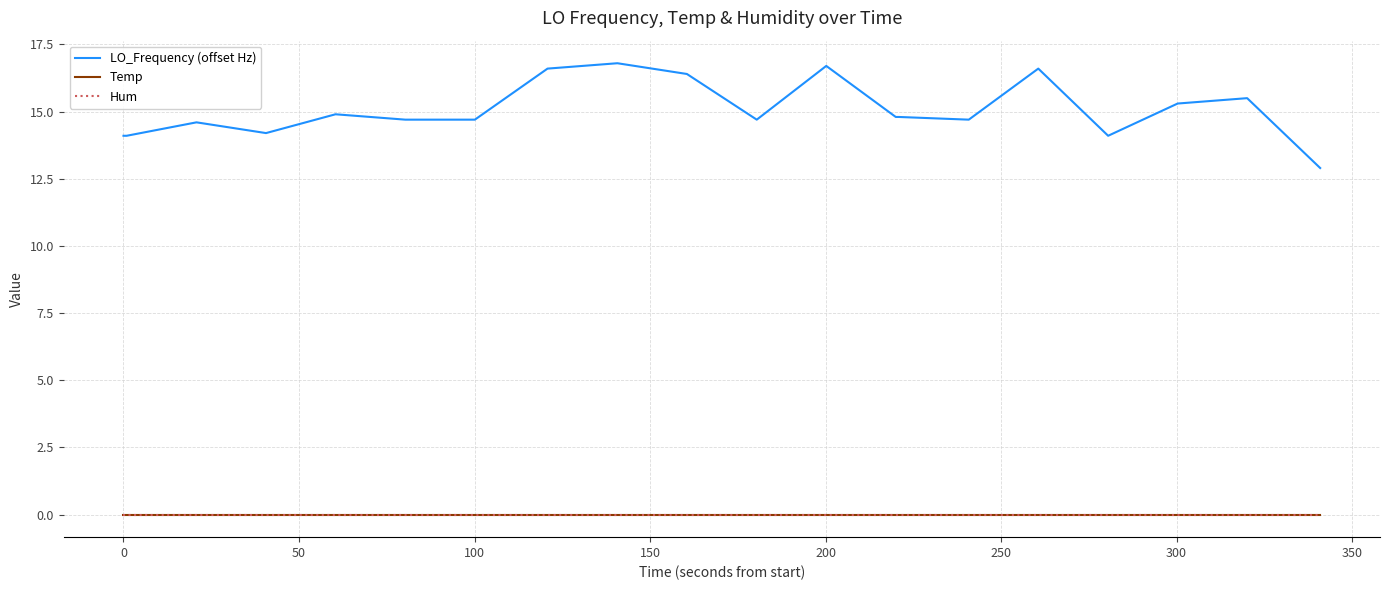

Which series has the largest total across all categories?

LO_Frequency (offset Hz)